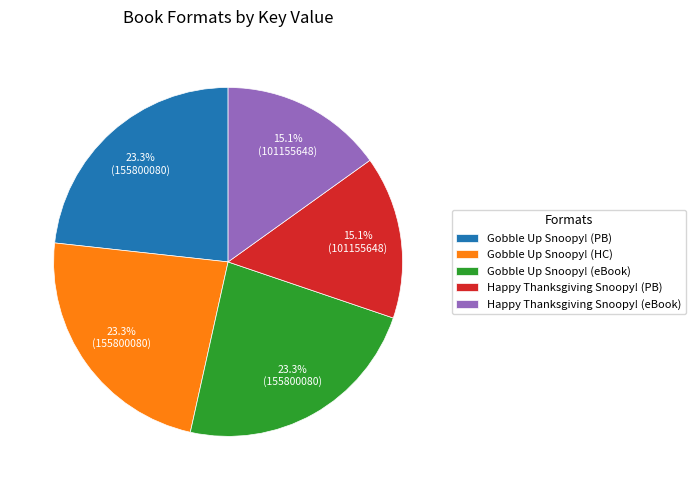

Count the number of slices in the pie.

5